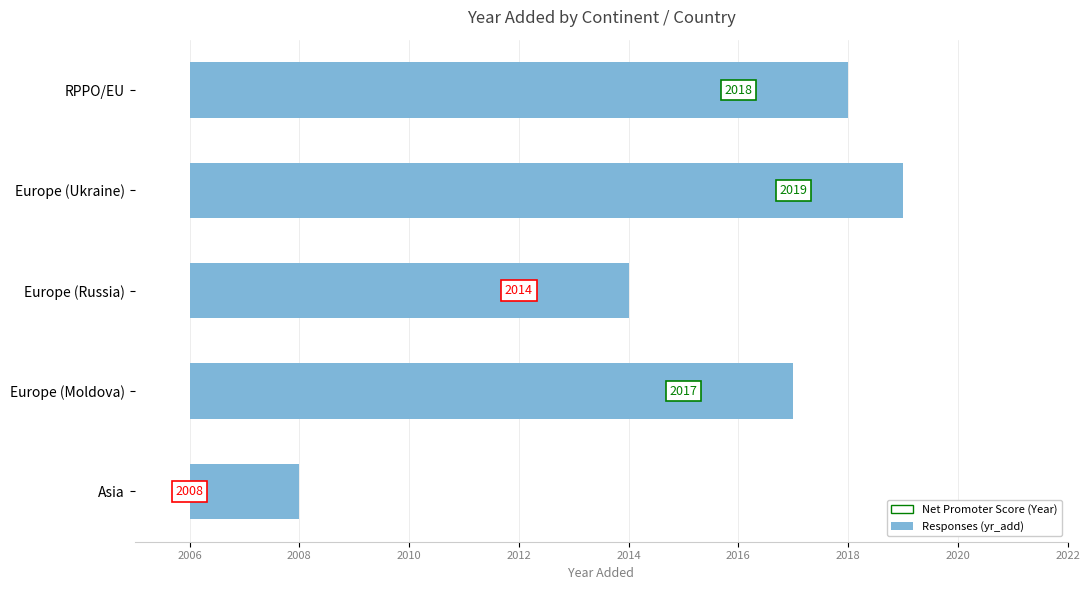

Is it true that the value at Europe (Ukraine) is 19?

False